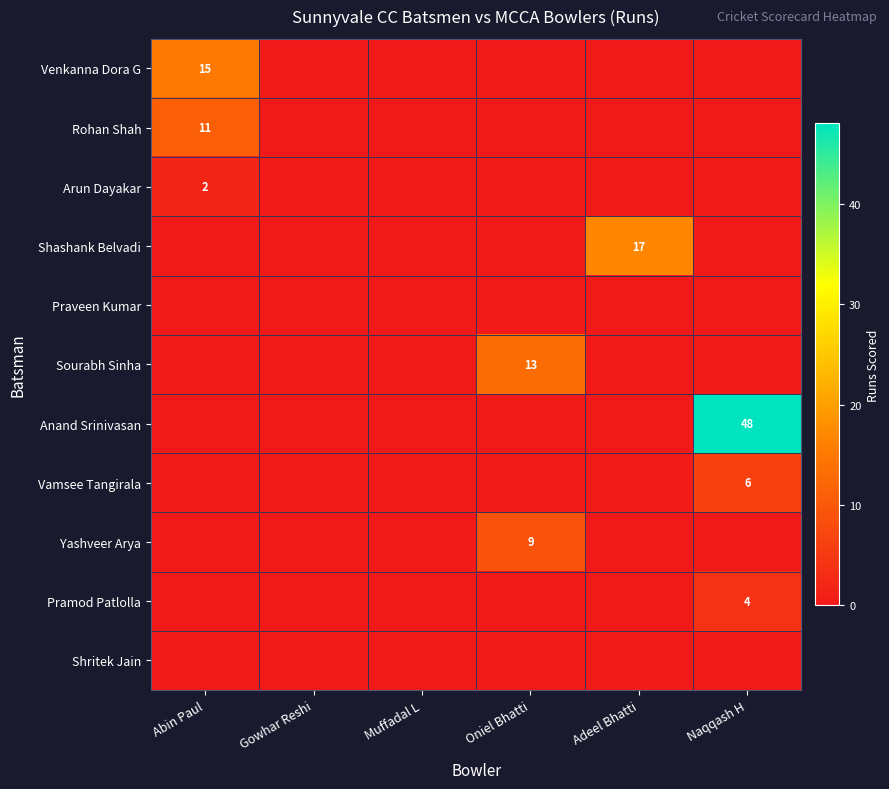

How many distinct data groups are displayed?

11